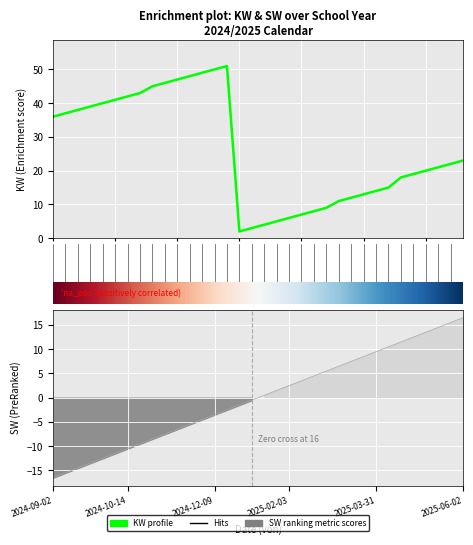

What is the value of the KW point at the 12th from the left?

48.0